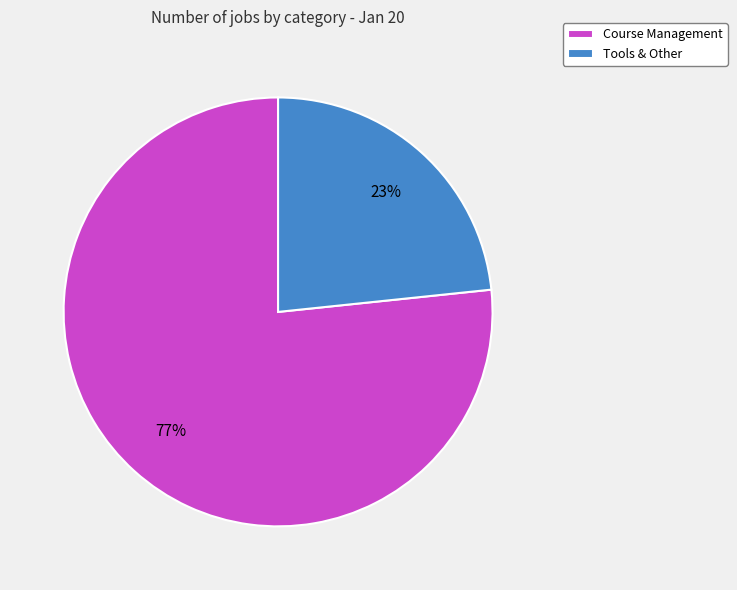

What is the majority slice?

Course Management